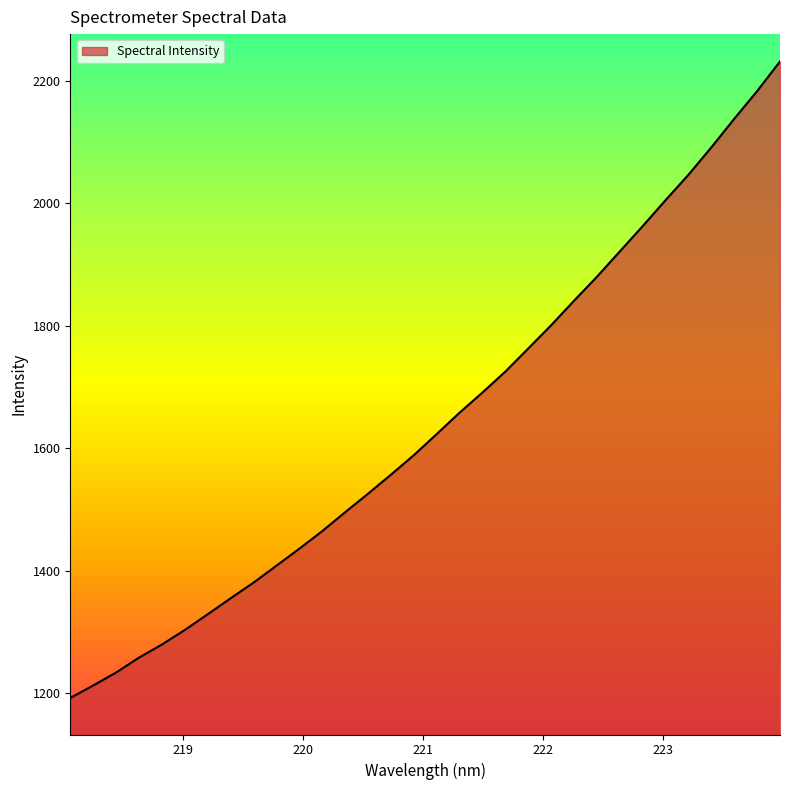

Reading left to right, list all the values displayed in this chart.

1192.4	1212.7	1233.9	1258.3	1279.6	1303.4	1329.1	1355.2	1380.8	1408.5	1436.2	1464.9	1495.8	1526.0	1557.0	1588.9	1623.4	1658.4	1691.3	1725.4	1763.1	1801.1	1841.1	1880.2	1921.5	1962.8	2005.3	2046.7	2091.4	2137.9	2183.1	2231.5